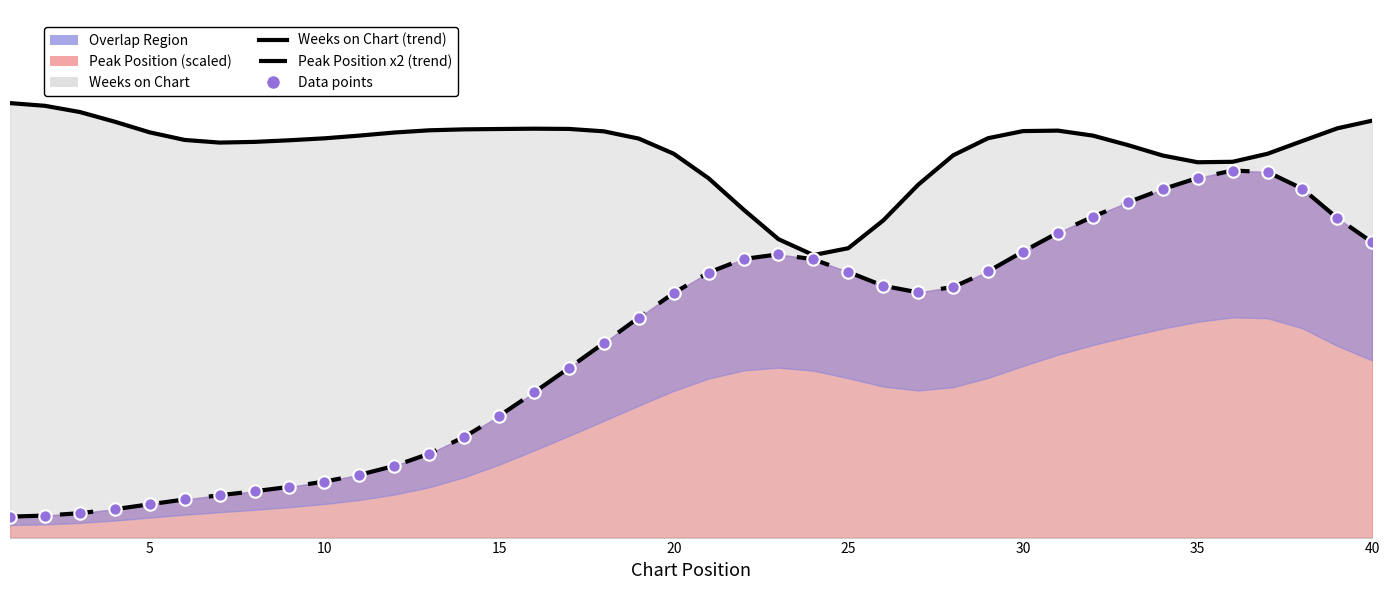

Which series contains the highest Y value?

Weeks on Chart (trend)